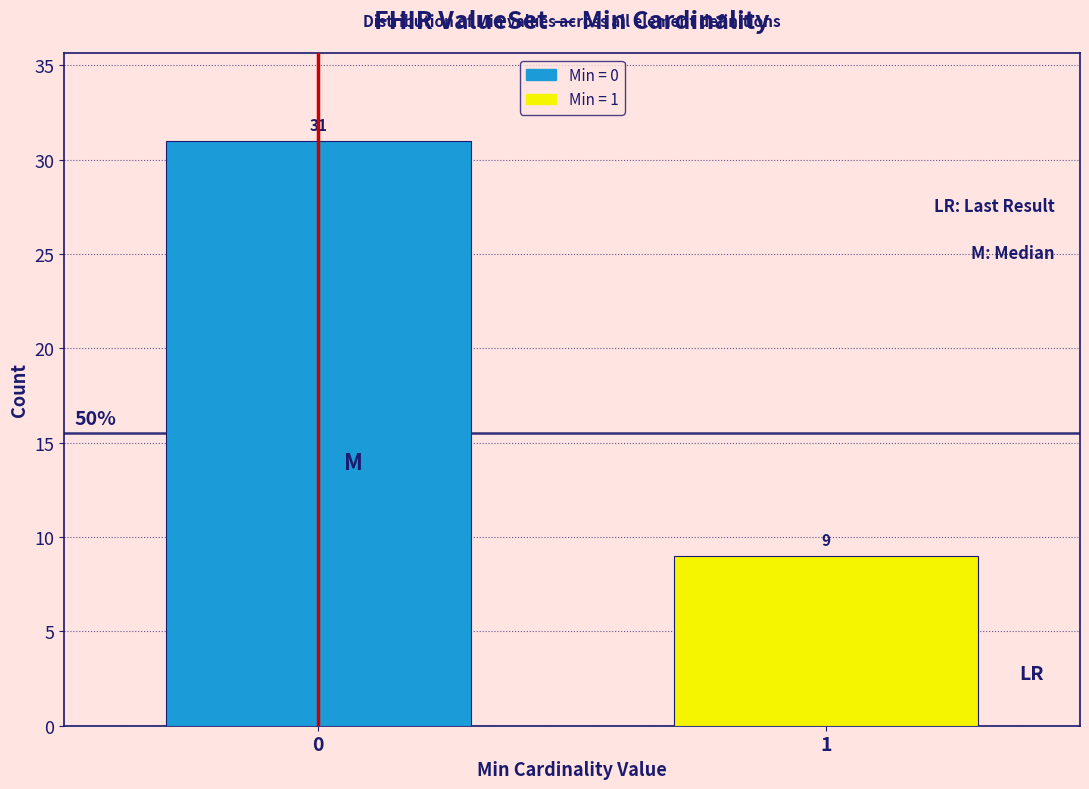

Reading left to right, list all the values displayed in this chart.

0=31	1=9